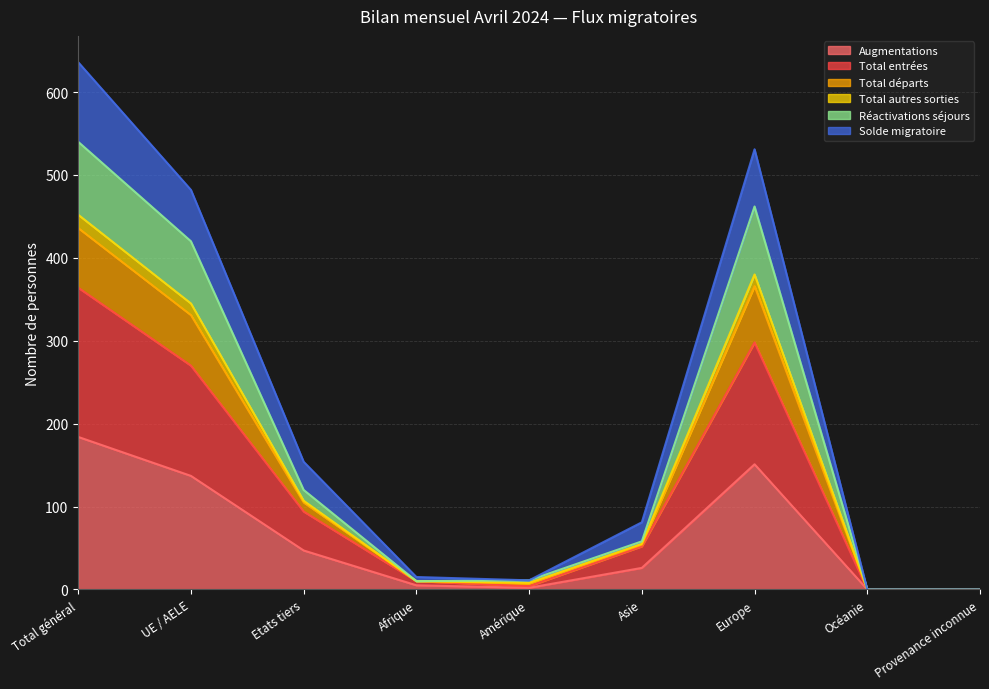

At Provenance inconnue, list the series in order from largest to smallest.

Augmentations, Total entrées, Total départs, Total autres sorties, Réactivations séjours, Solde migratoire